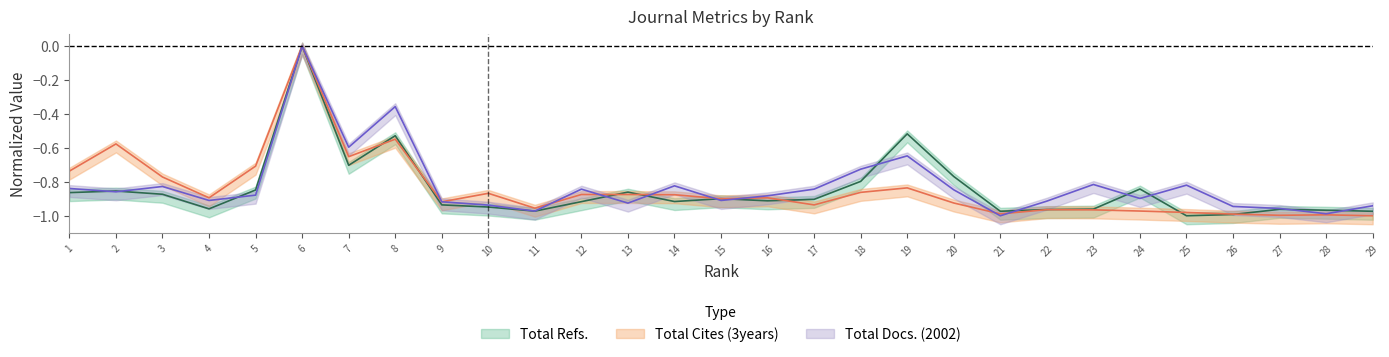

What is the difference between the maximum and minimum values in the Total Refs. series?

1.0